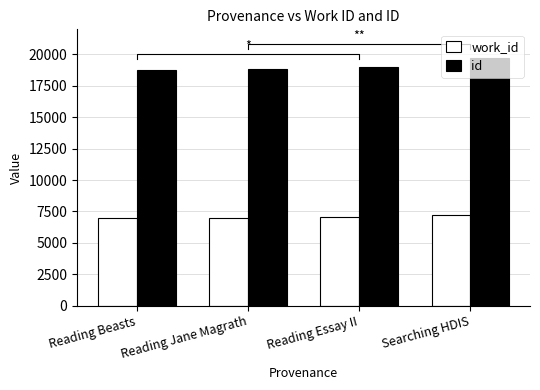

The value of work_id at Reading Jane Magrath is 6988. True or false?

True